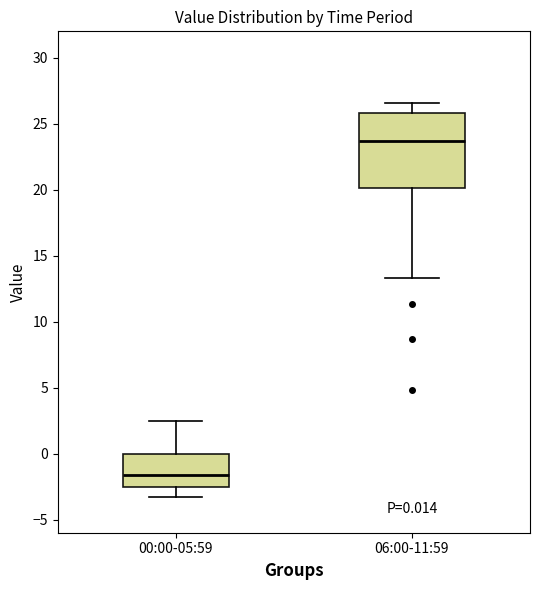

Which box has the lowest median line?

00:00-05:59